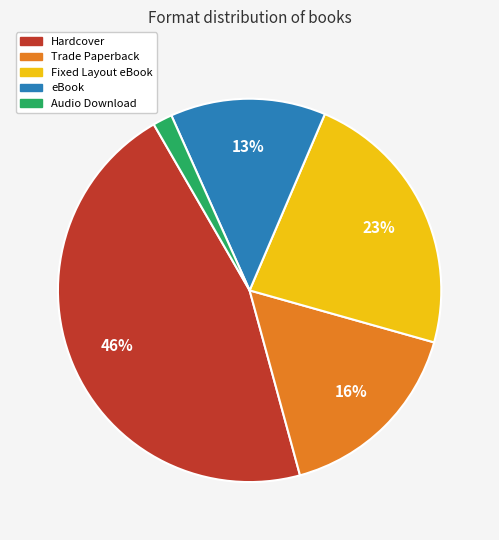

Is it true that Hardcover is 46% of the pie?

True